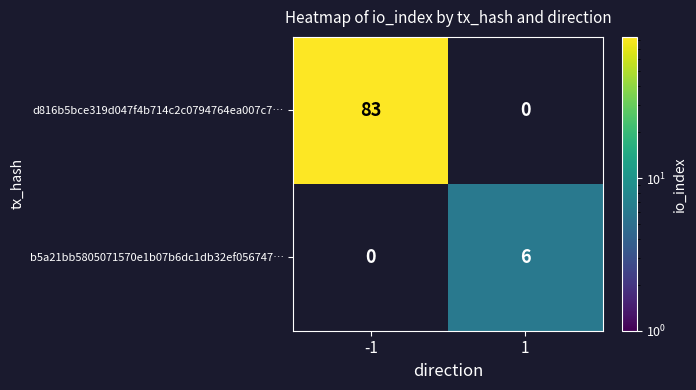

At which category is the sum across all series the highest?

-1